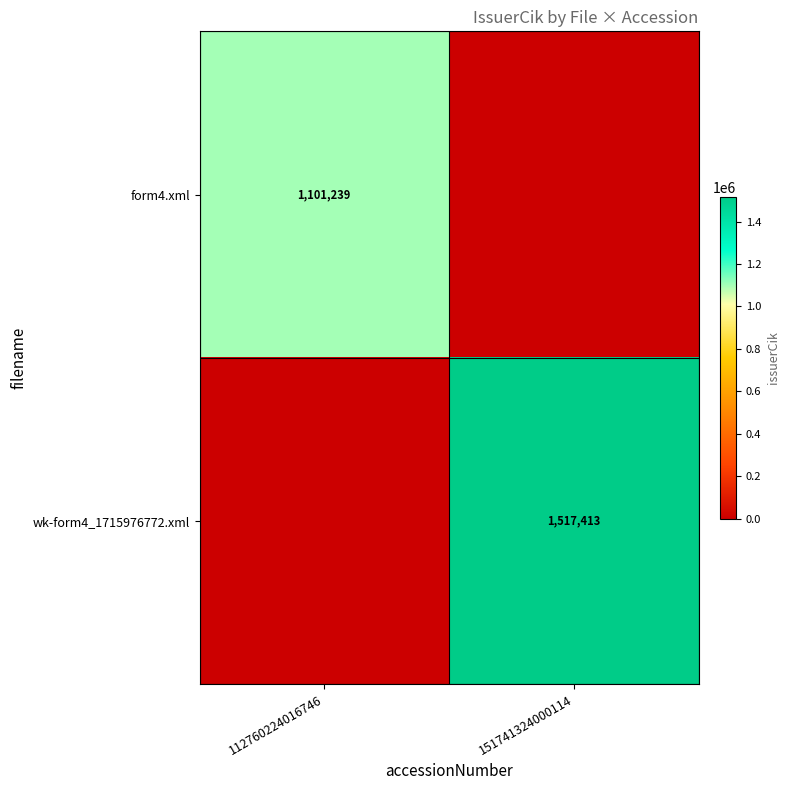

True or false: wk-form4_1715976772.xml has a value of 2703219 at 151741324000114.

False